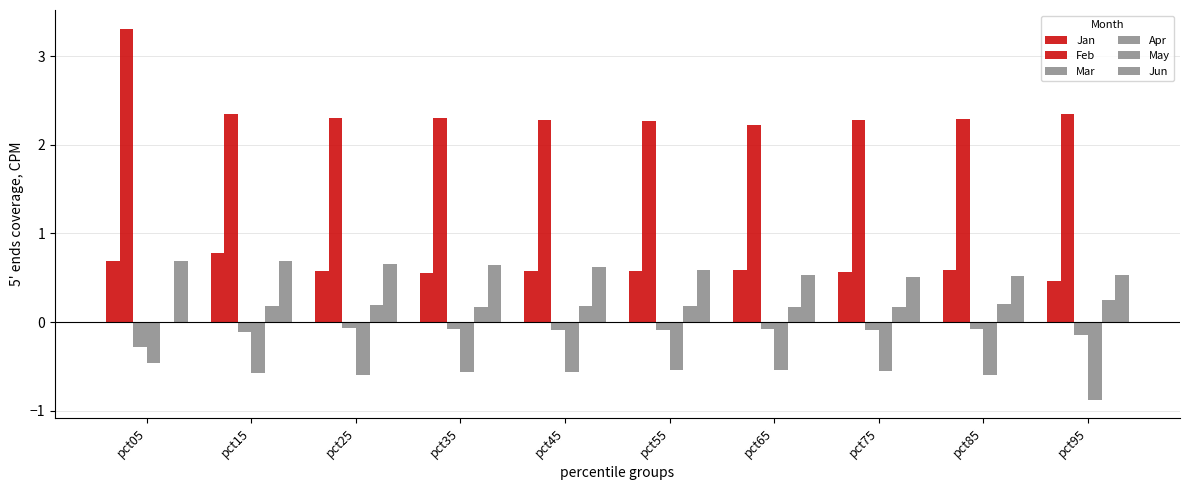

The May series shows 0.3 at pct15. True or false?

False